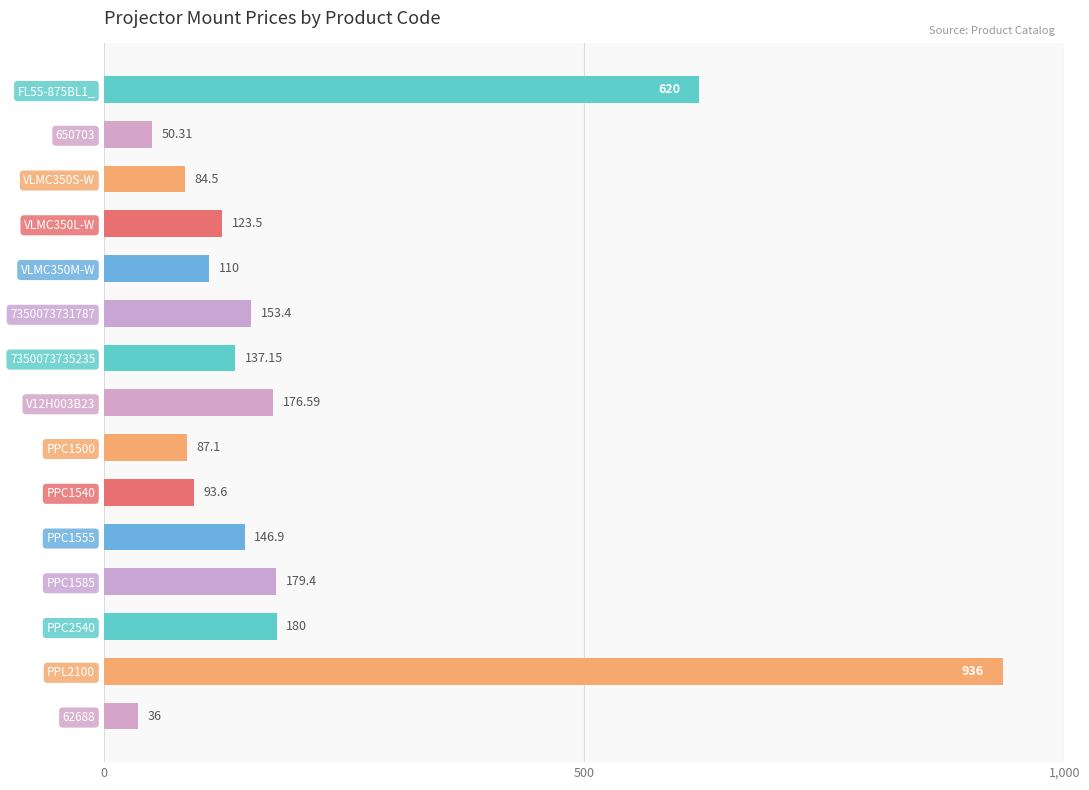

Which label corresponds to the smallest value in the chart?

62688